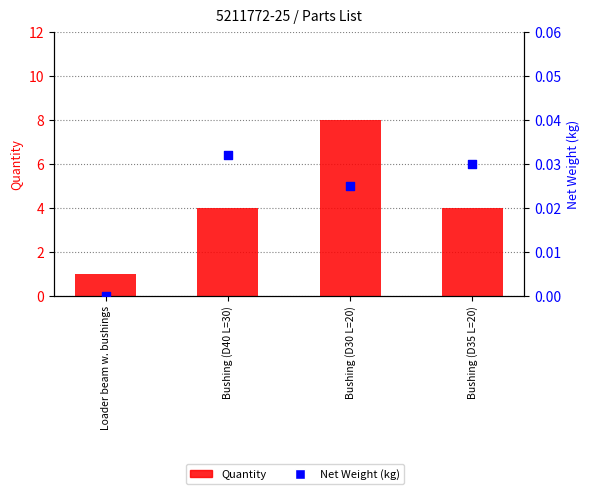

Is the value of Quantity at Bushing (D35 L=20) greater than the value of Net Weight (kg) at Bushing (D35 L=20)?

Yes